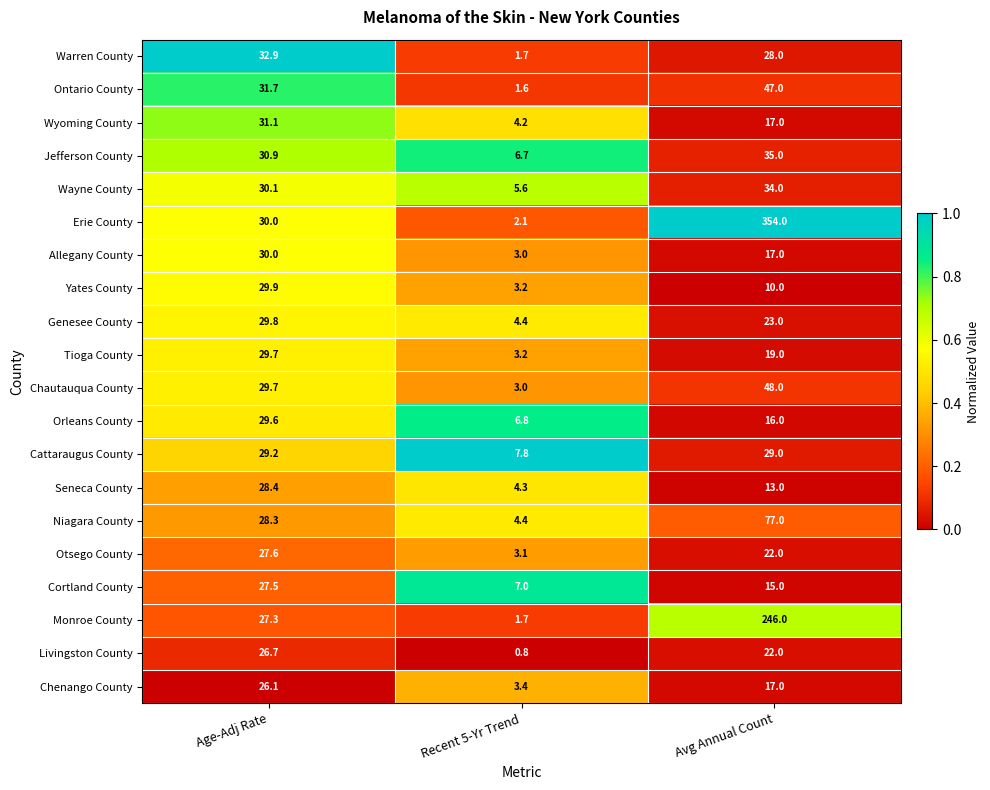

Which series changed the most between Recent 5-Yr Trend and Avg Annual Count?

Erie County